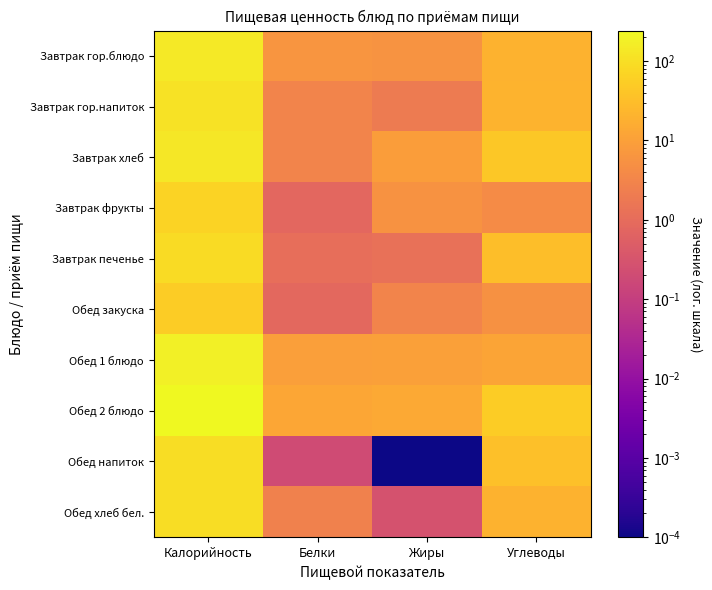

What is the difference between the highest and lowest values at Калорийность?

191.3